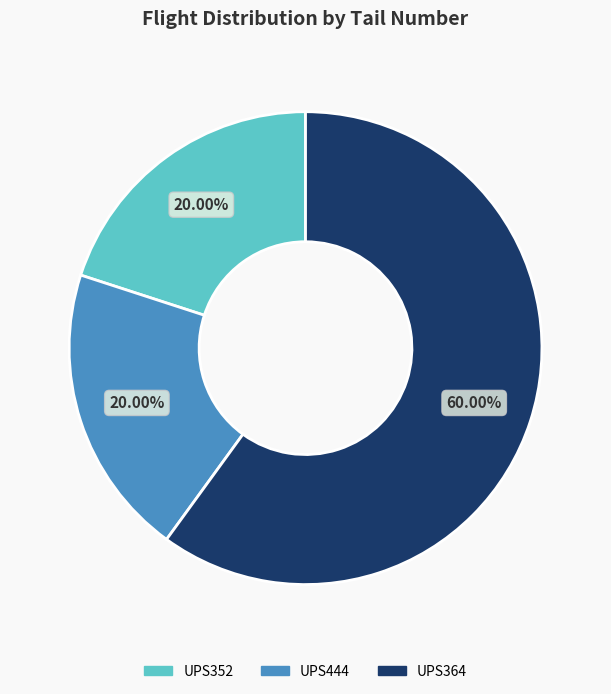

How many slices are in this pie chart?

3